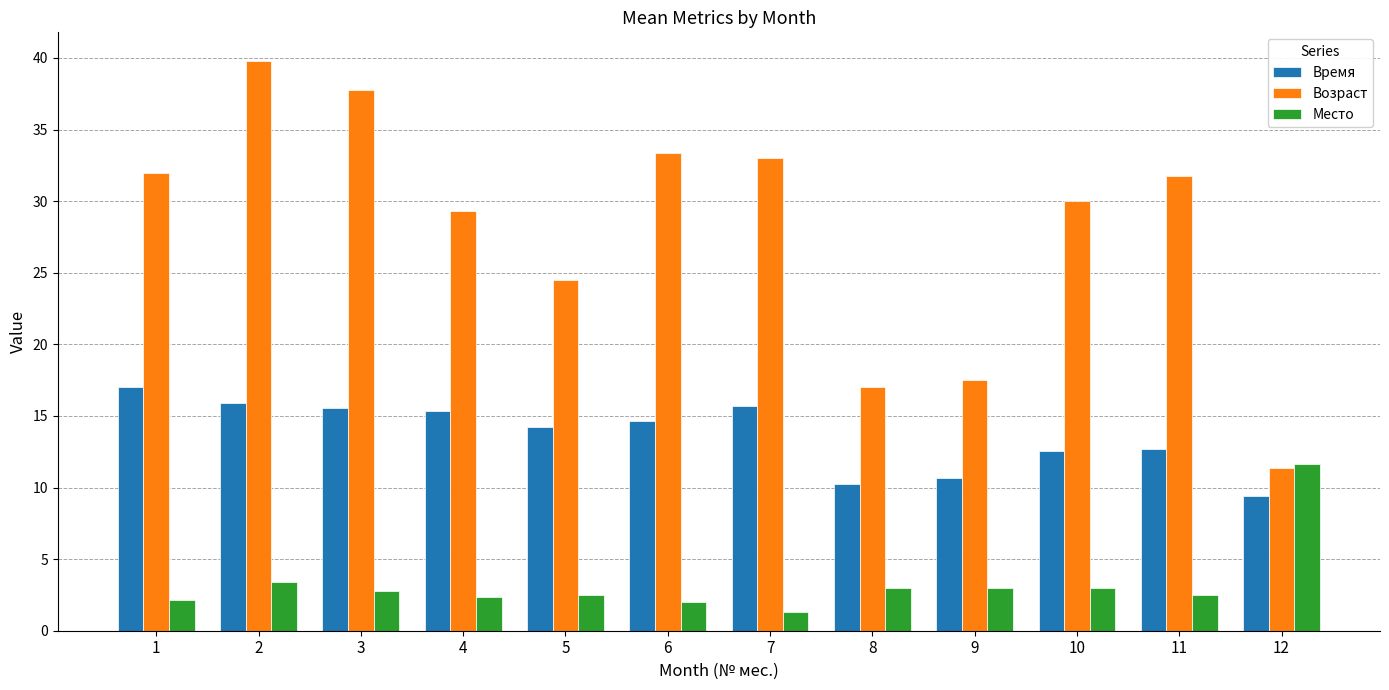

What is the difference between the highest and lowest values at 7?

31.7